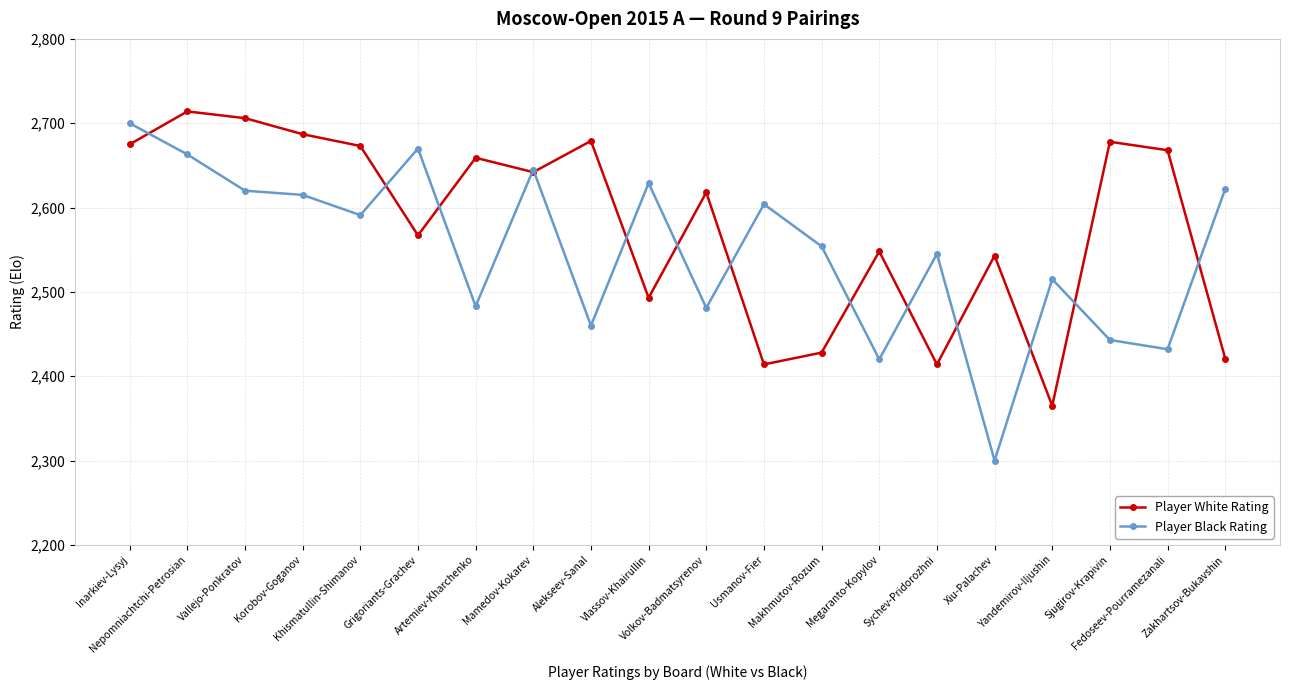

List the series in order of their overall mean, lowest first.

Player Black Rating, Player White Rating